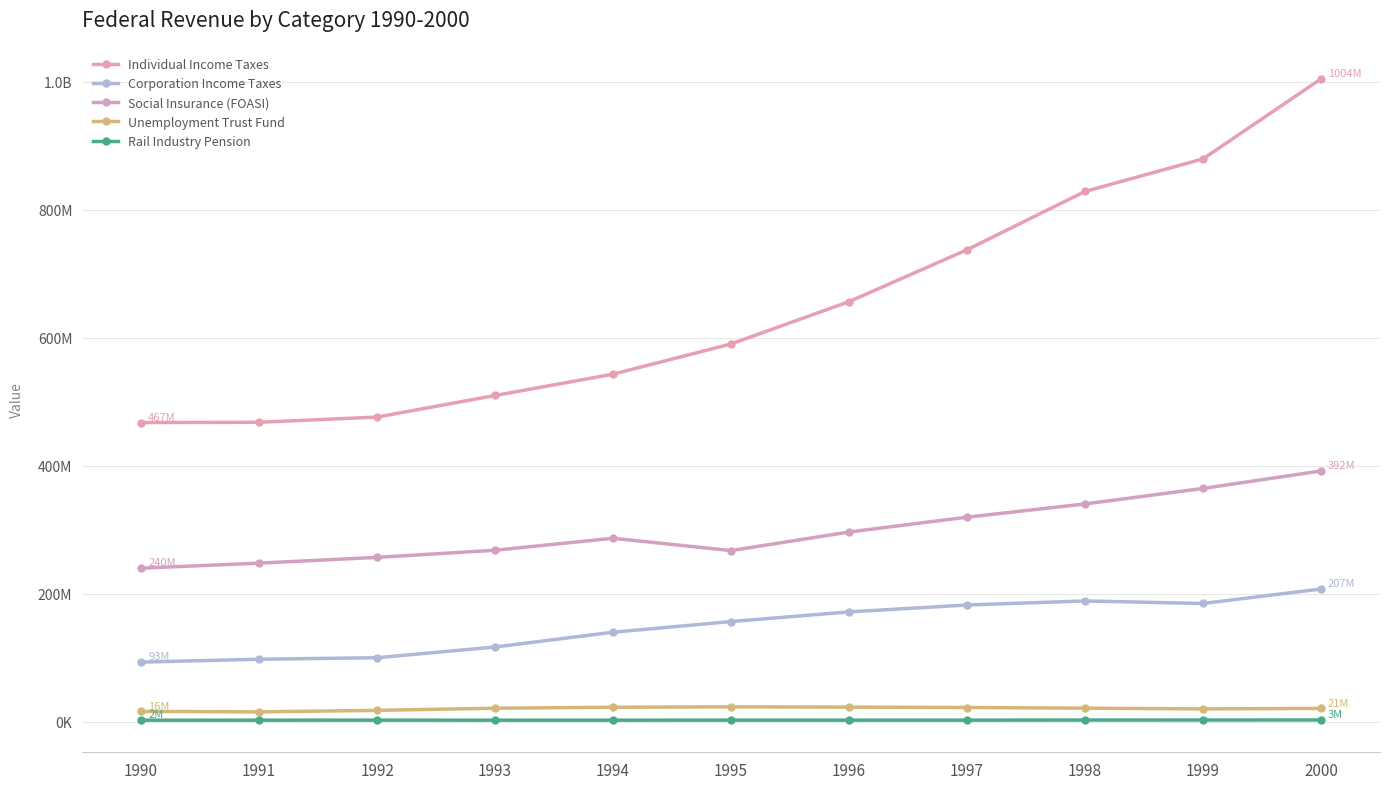

What is the greatest value displayed?

1004401000